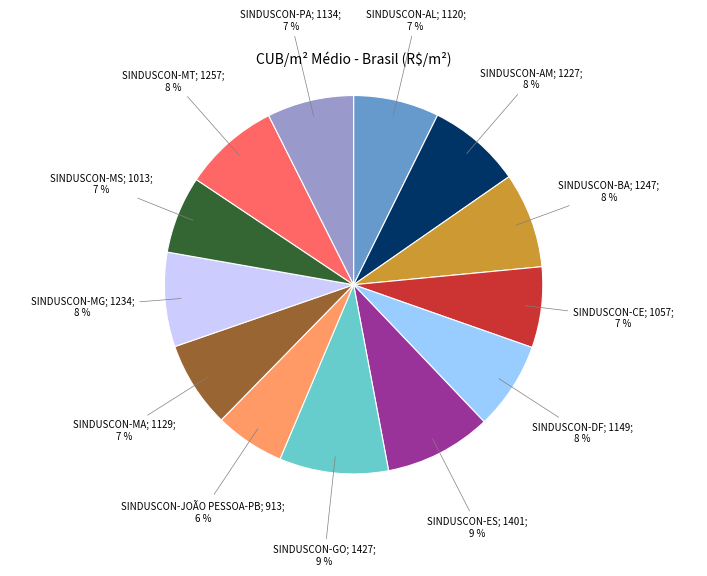

To the nearest percent, what is the difference between the largest and smallest slice percentages?

3%